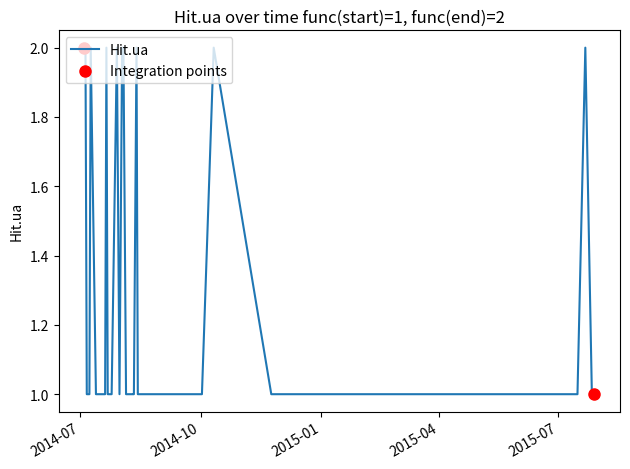

How many lines are shown in the chart?

1